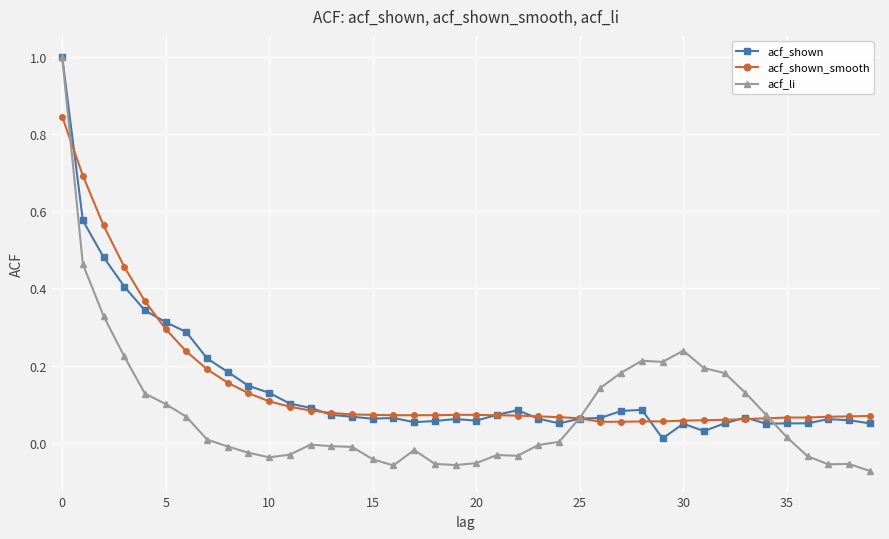

What is the greatest value displayed?

1.0